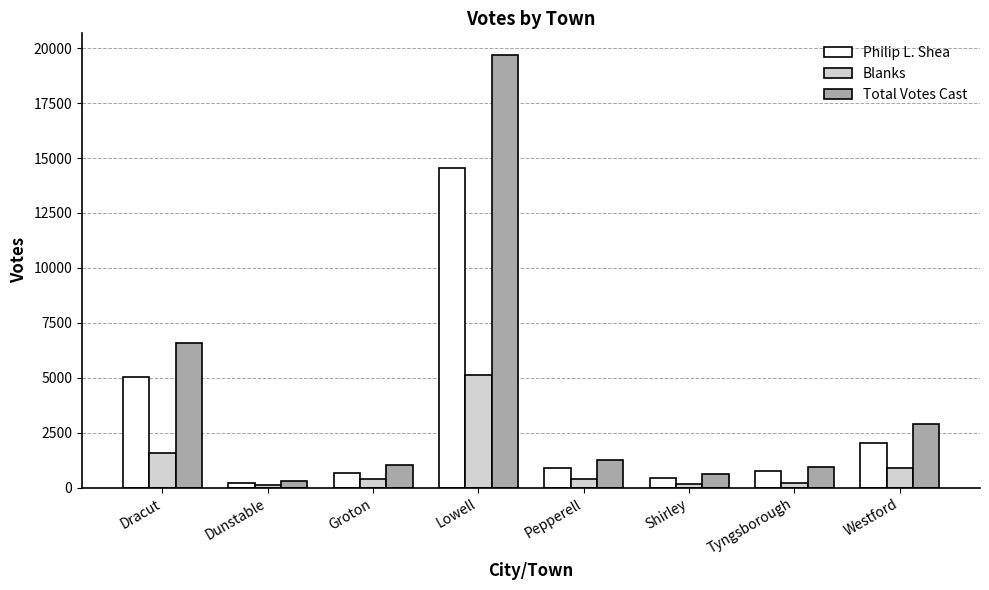

How many bars are there in total?

24